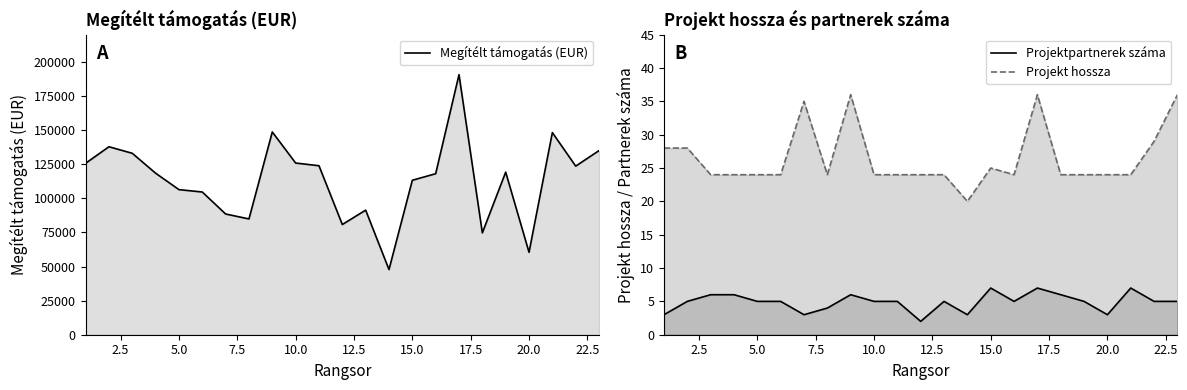

In Projekt hossza, how many points are higher than both neighbors (excluding endpoints)?

4